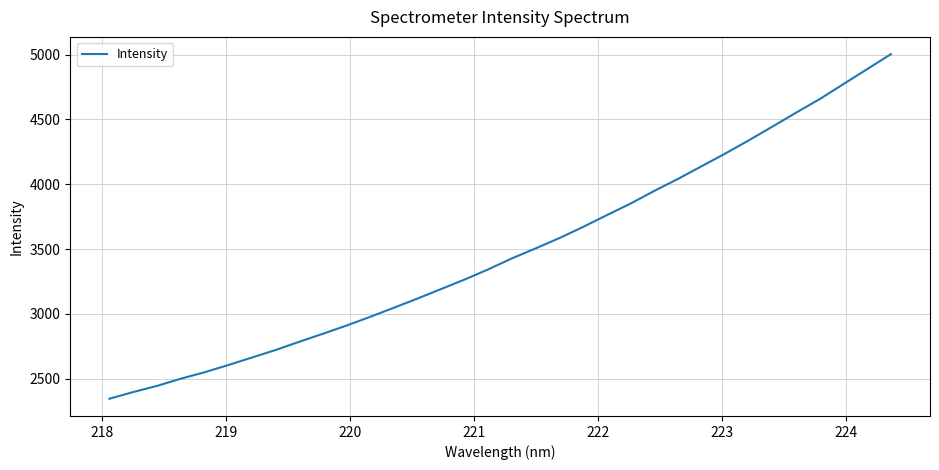

What is the difference between the maximum and minimum values?

2657.7